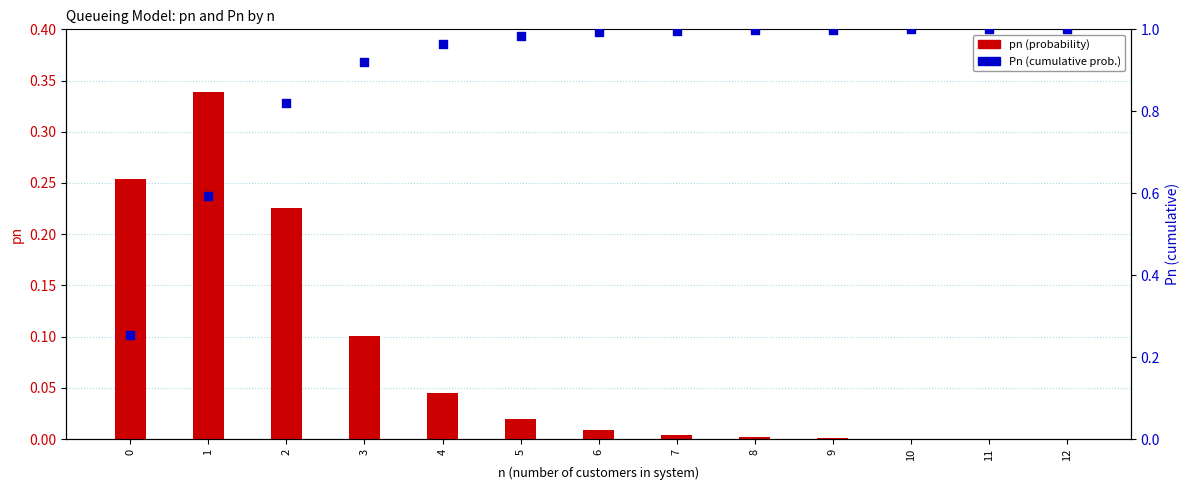

Which series has the largest total across all categories?

Pn